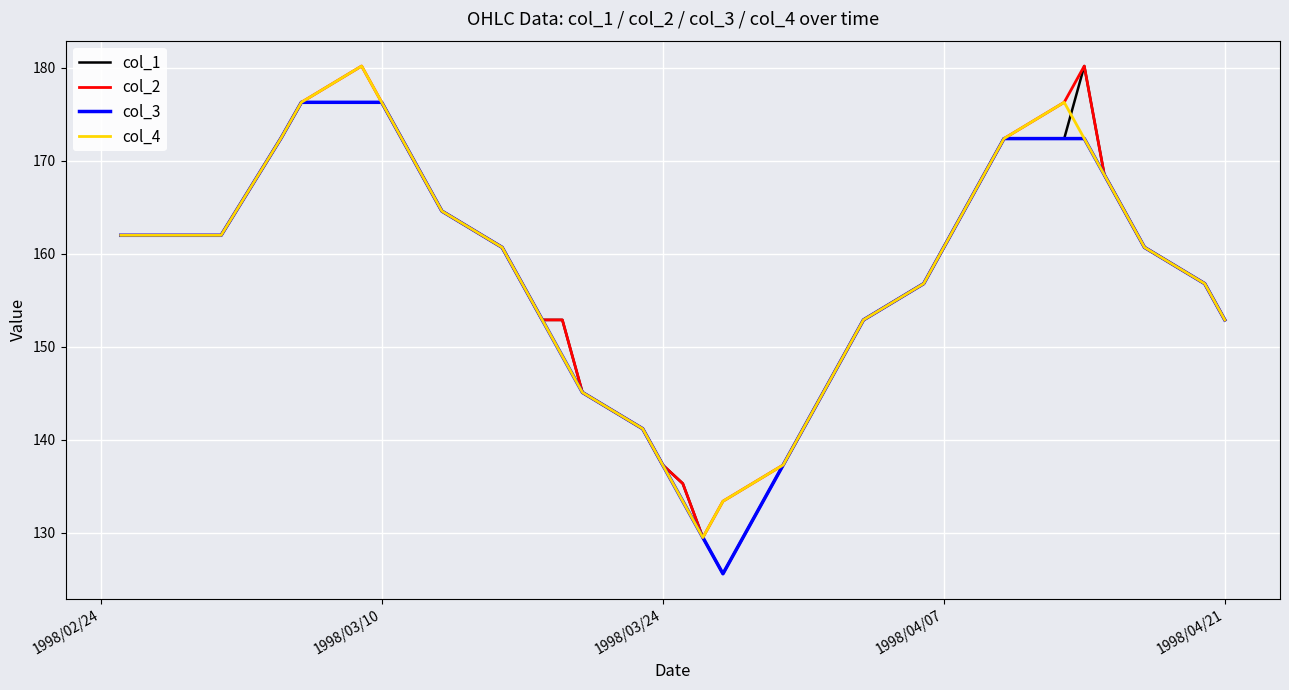

What is the maximum value shown in the chart?

180.2